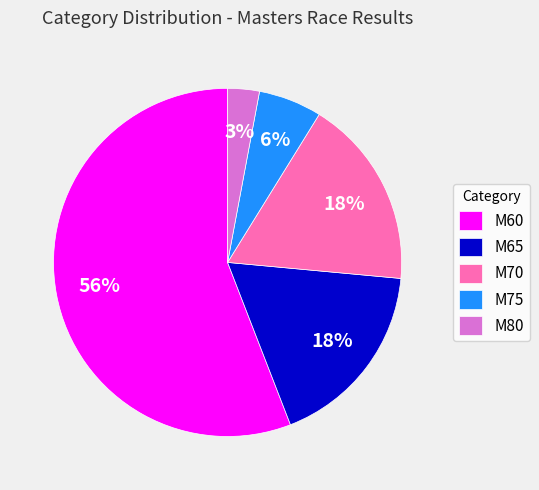

To the nearest percent, what percentage of the pie is M80?

3%